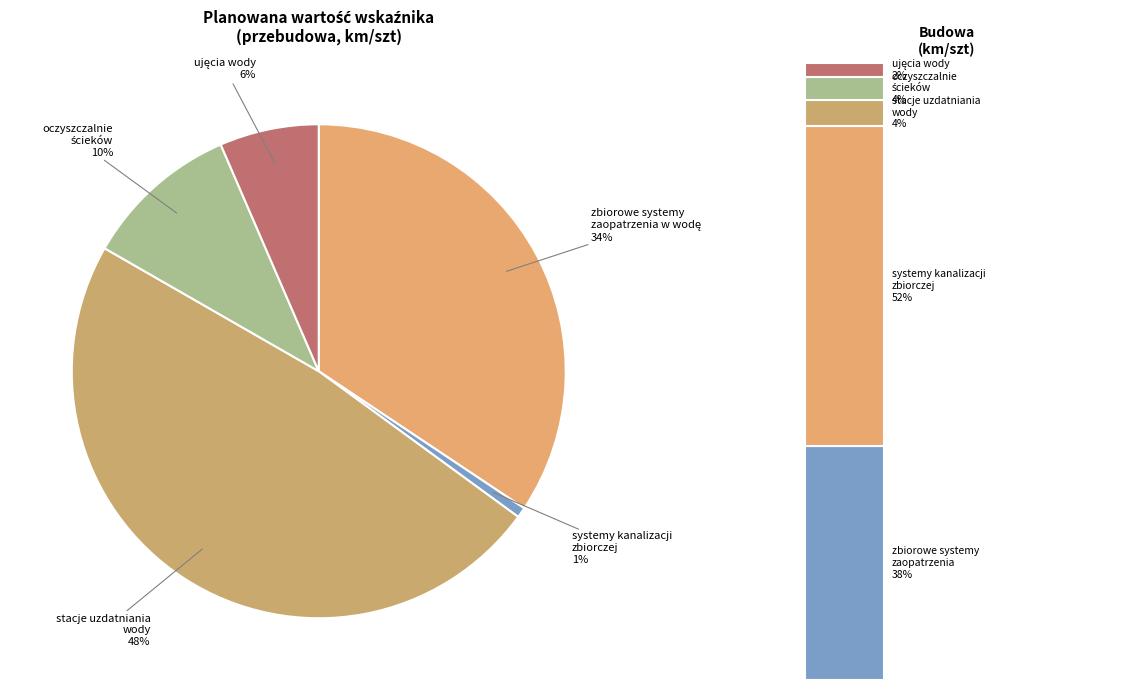

Does any single category account for the majority?

No